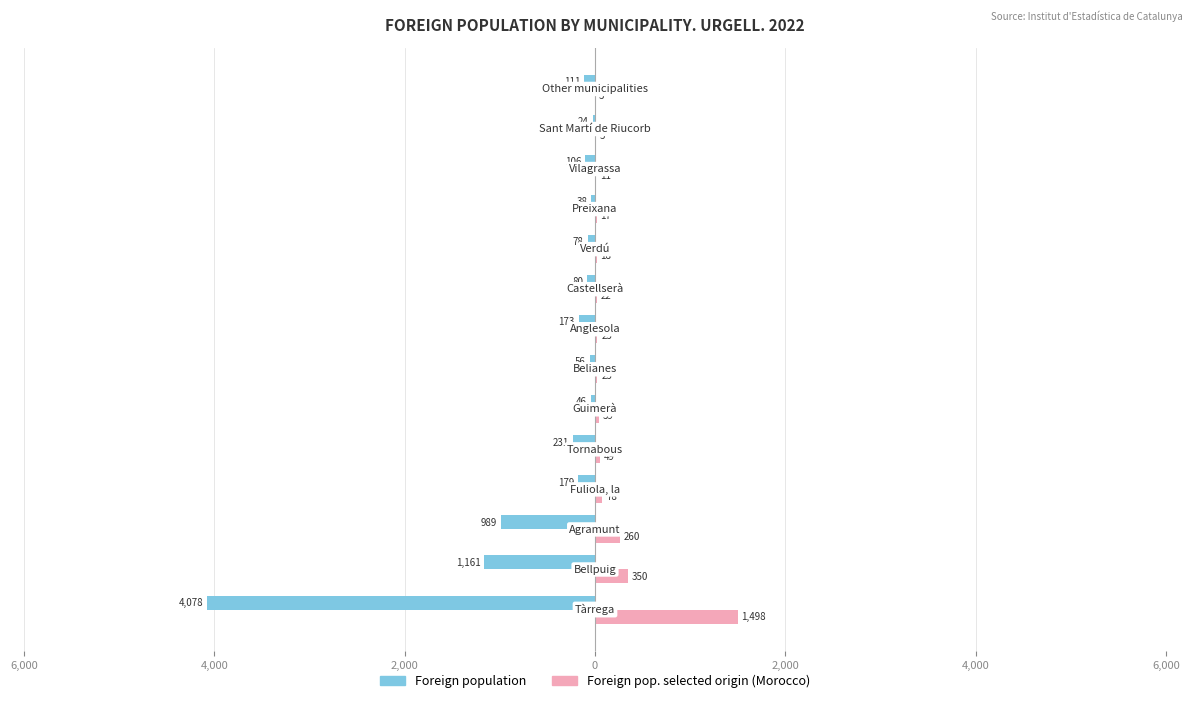

What are all the series names shown in the legend?

Foreign population, Foreign pop. selected origin (Morocco)